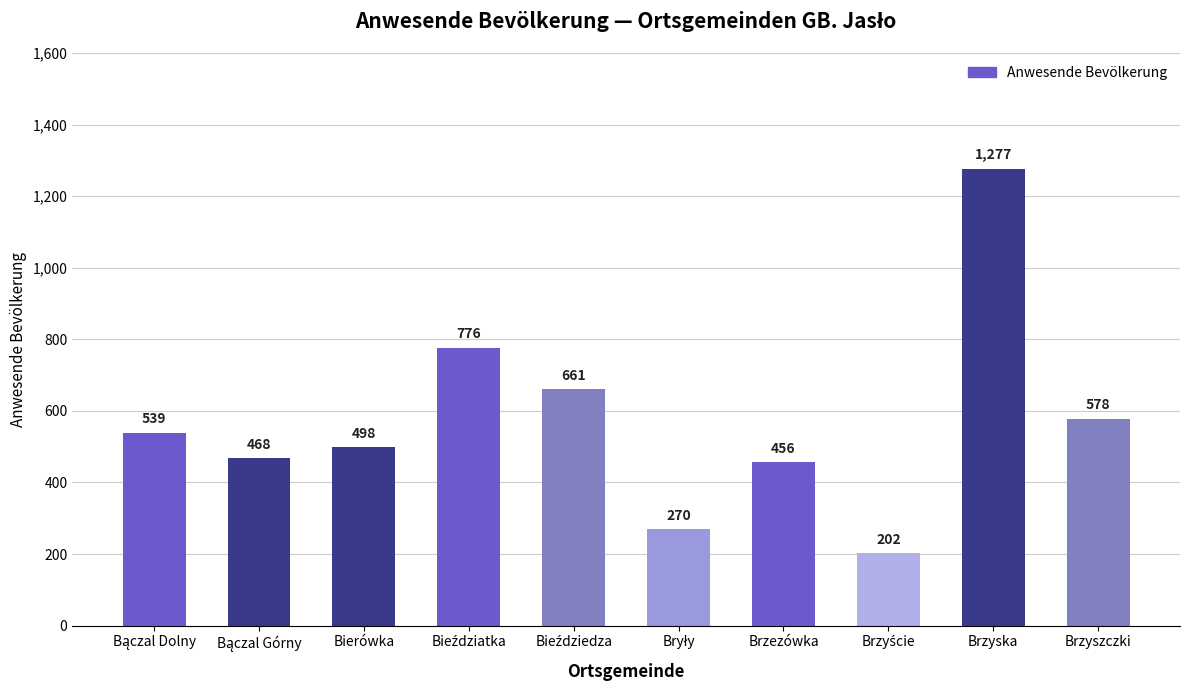

How many data points are less than 539?

5